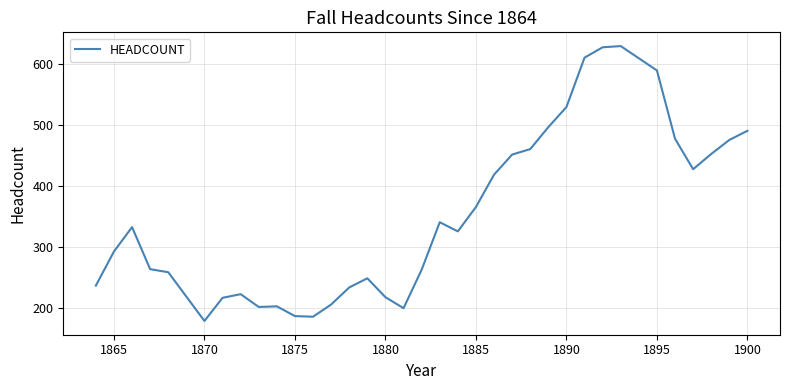

What is the average value?

351